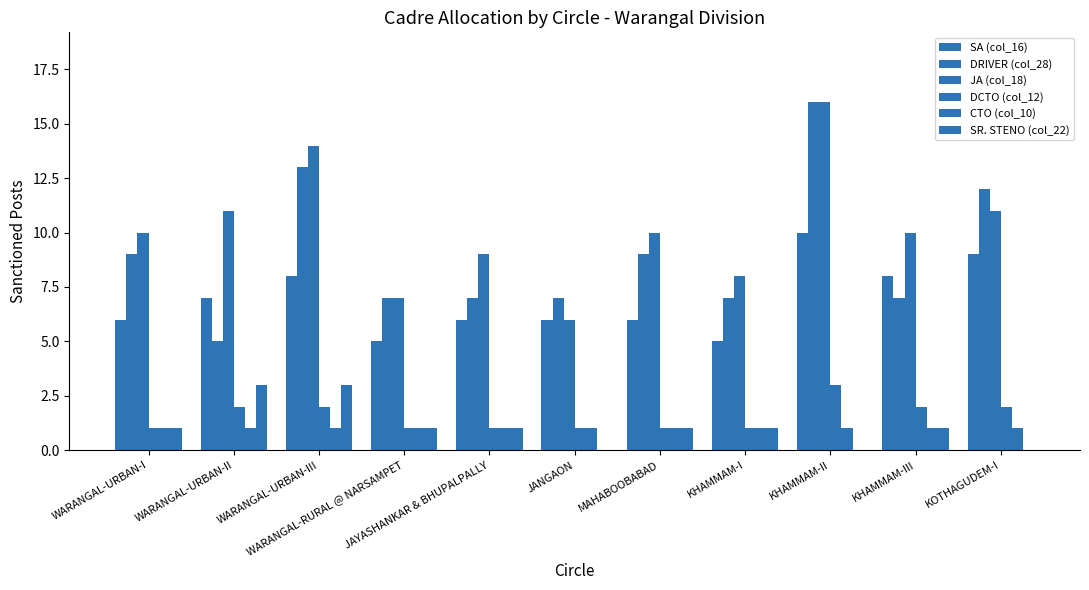

Where does the DRIVER (col_28) series first go above 7?

WARANGAL-URBAN-I